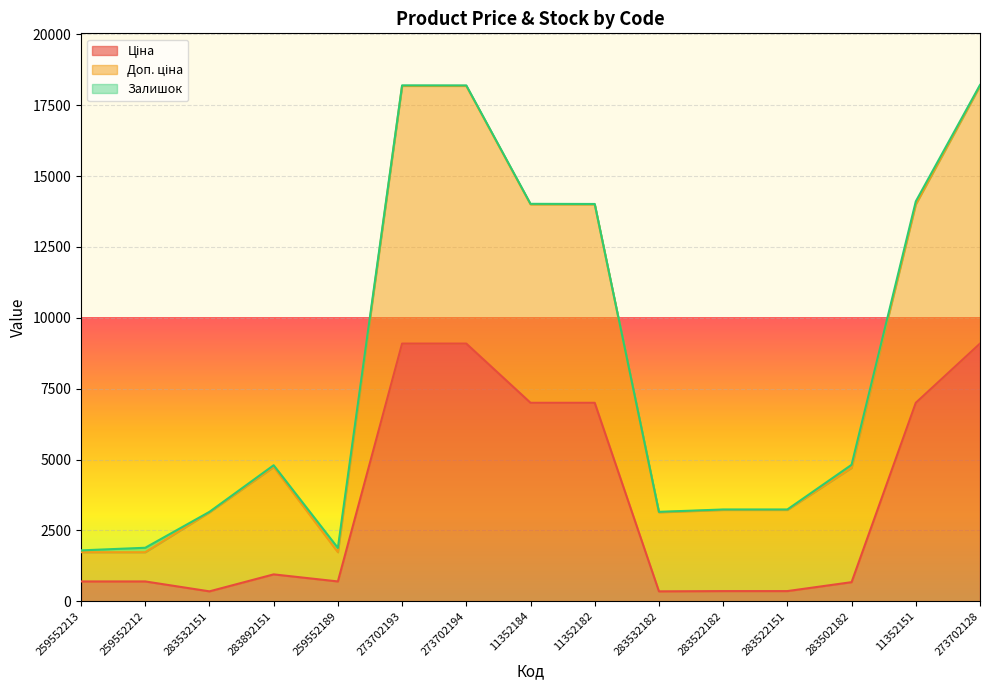

How many interior local peaks does the Ціна series have?

1